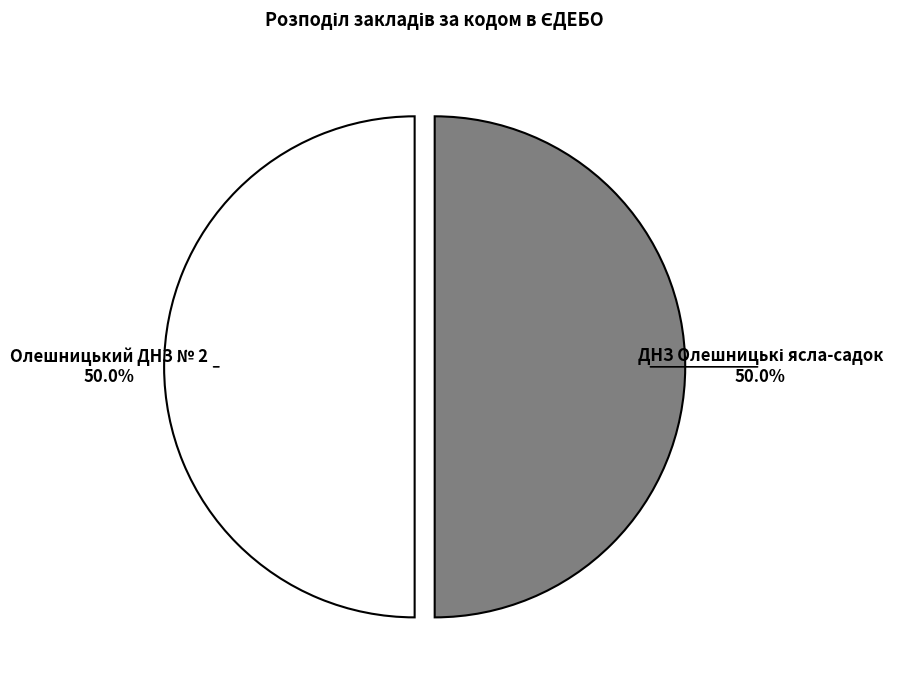

How many segments does this pie chart have?

2